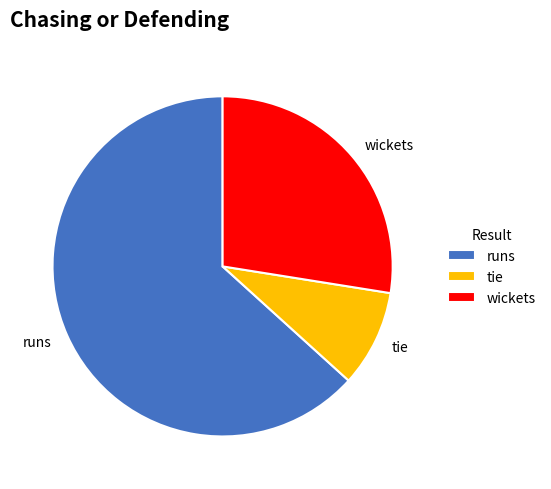

Which slice represents more than half of the pie?

runs